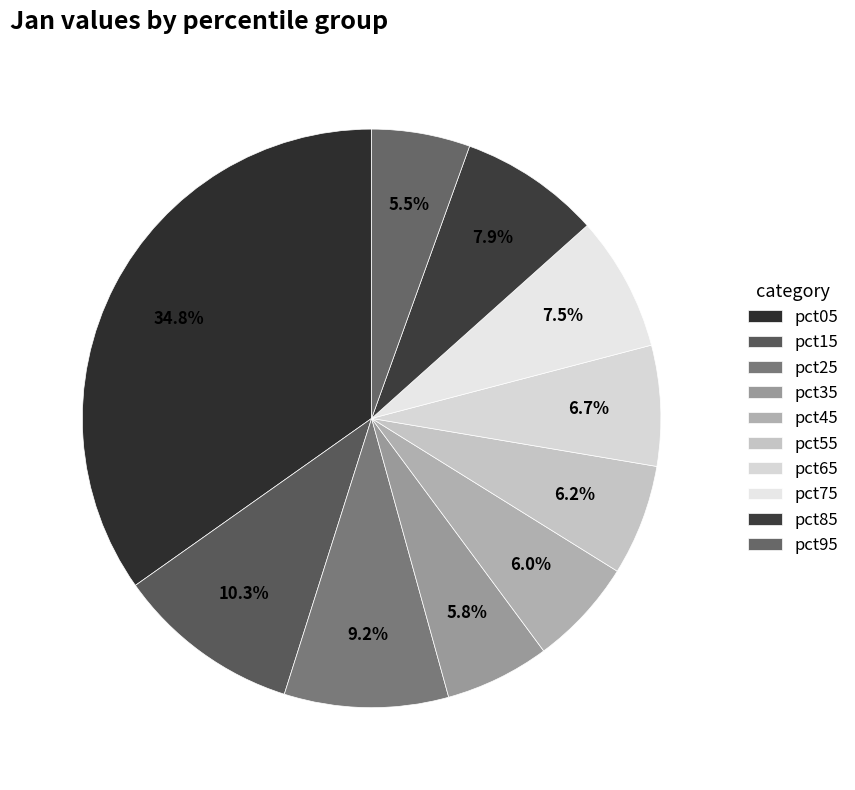

Does pct05 account for over 50% of the chart?

No